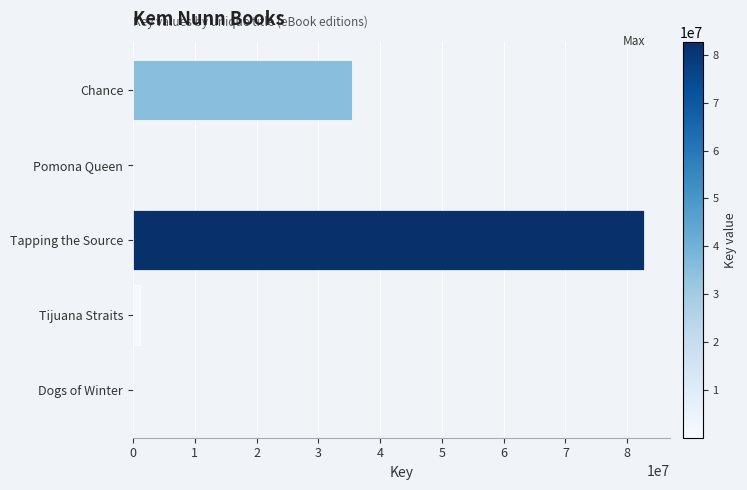

Which has a higher value, Tapping the Source or Tijuana Straits?

Tapping the Source